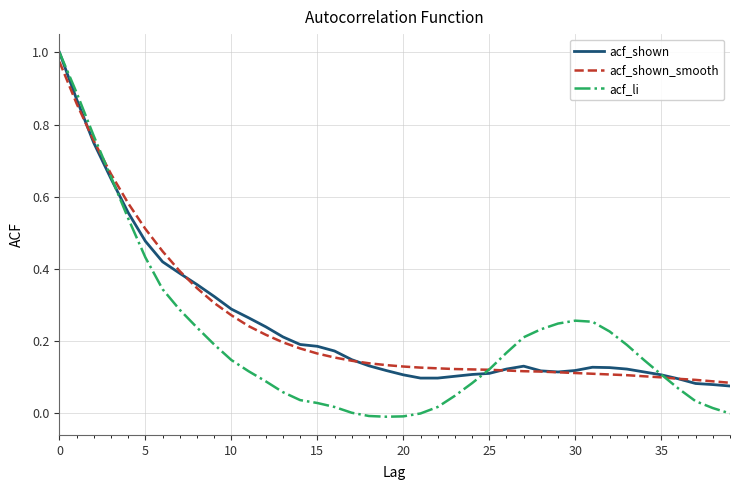

Which series has the largest range (max minus min)?

acf_li